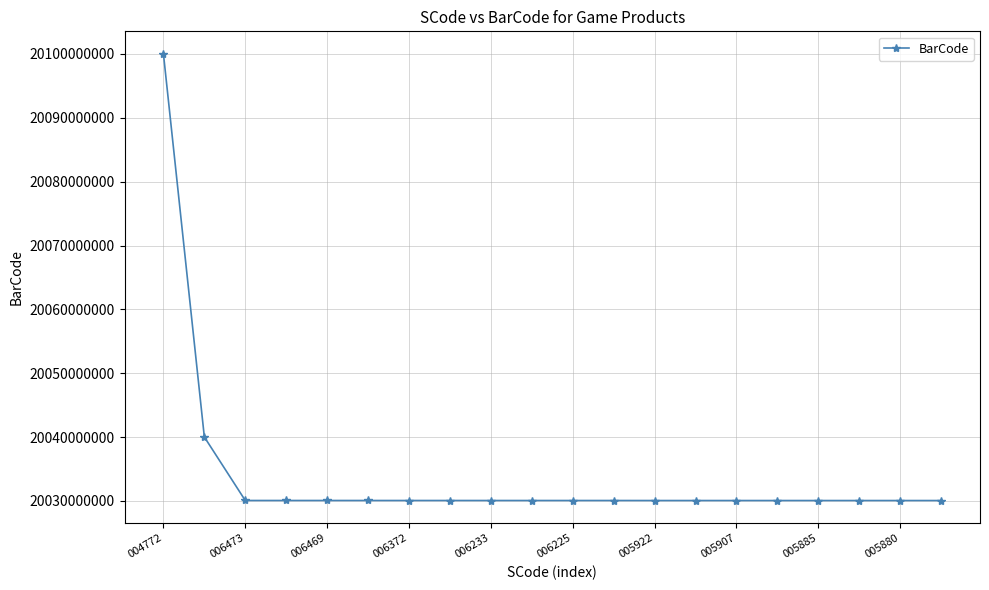

What is the minimum value shown in the chart?

20030058765